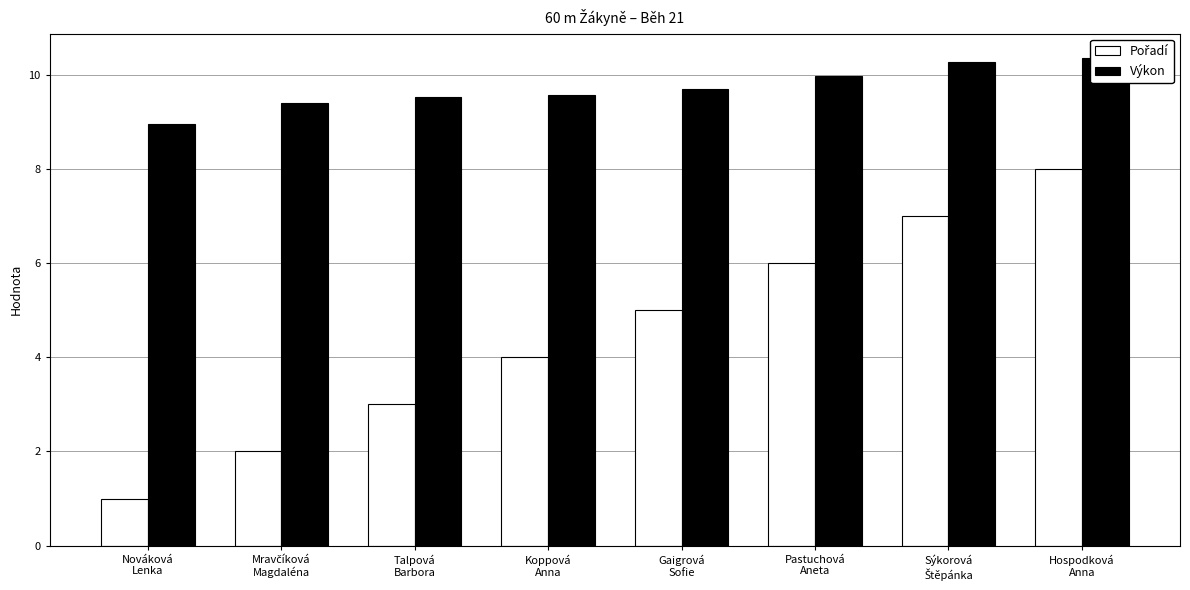

Which series has the largest total across all categories?

Výkon